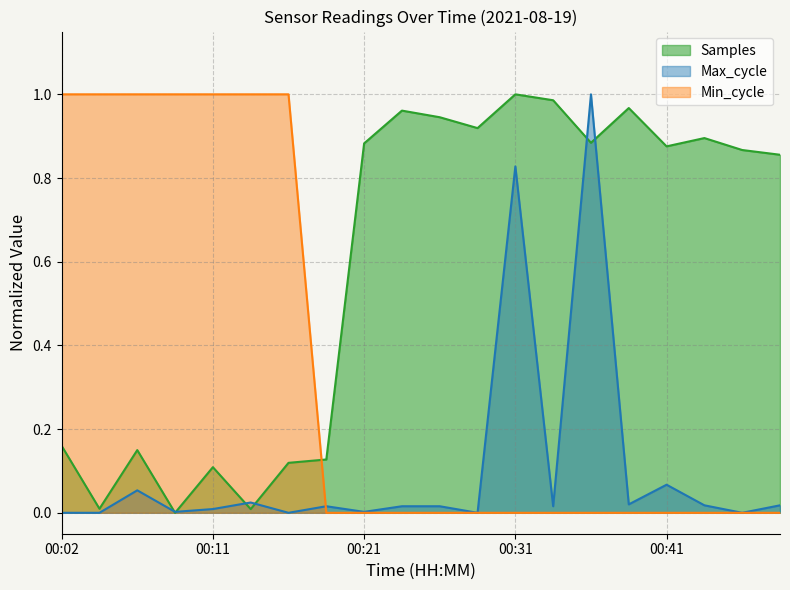

What is the difference between the highest and lowest values at 00:41?

0.9